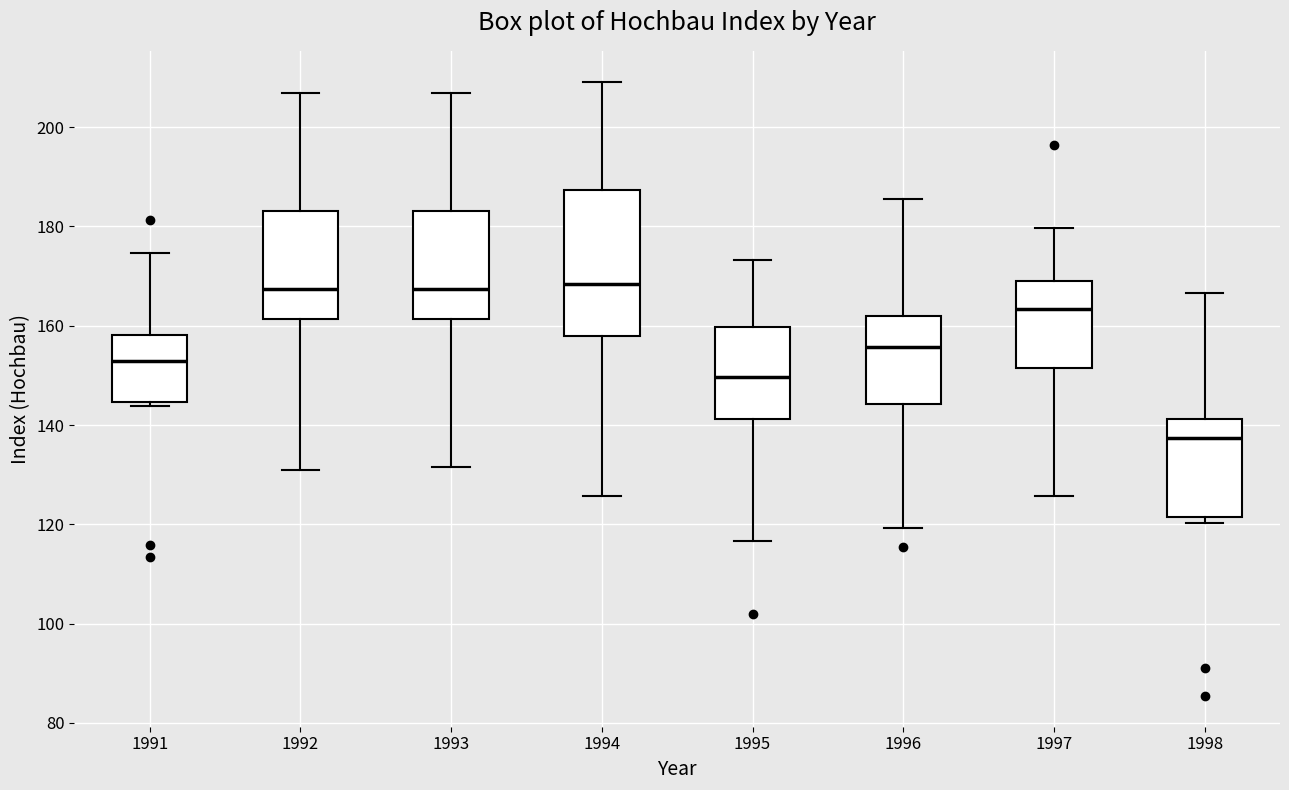

Reading left to right, transcribe this box plot: for each box, give where its median line is, the range the box spans, and where its two whiskers end, as read against the y-axis. The values are not printed on the chart, so give them approximately, as read against the axis.

1991: median 152, box 144 to 158, whiskers 144 (just below the box's lower edge) to 174
1992: median 168, box 162 to 184, whiskers 132 to 206
1993: median 168, box 162 to 184, whiskers 132 to 206
1994: median 168, box 158 to 188, whiskers 126 to 210
1995: median 150, box 142 to 160, whiskers 116 to 174
1996: median 156, box 144 to 162, whiskers 120 to 186
1997: median 164, box 152 to 170, whiskers 126 to 180
1998: median 138, box 122 to 142, whiskers 120 to 166